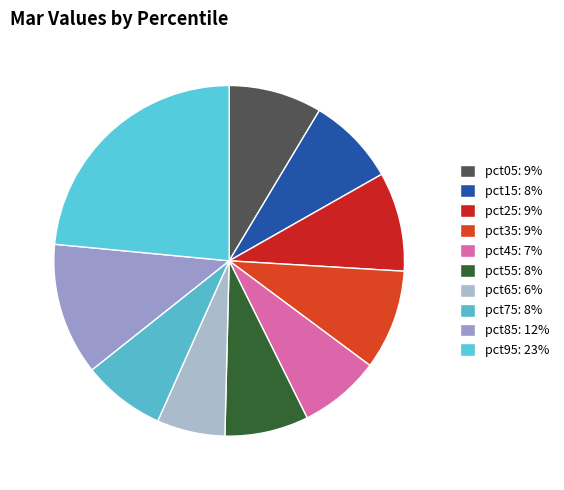

Rank the categories by value from lowest to highest.

pct65, pct45, pct75, pct55, pct15, pct05, pct25, pct35, pct85, pct95